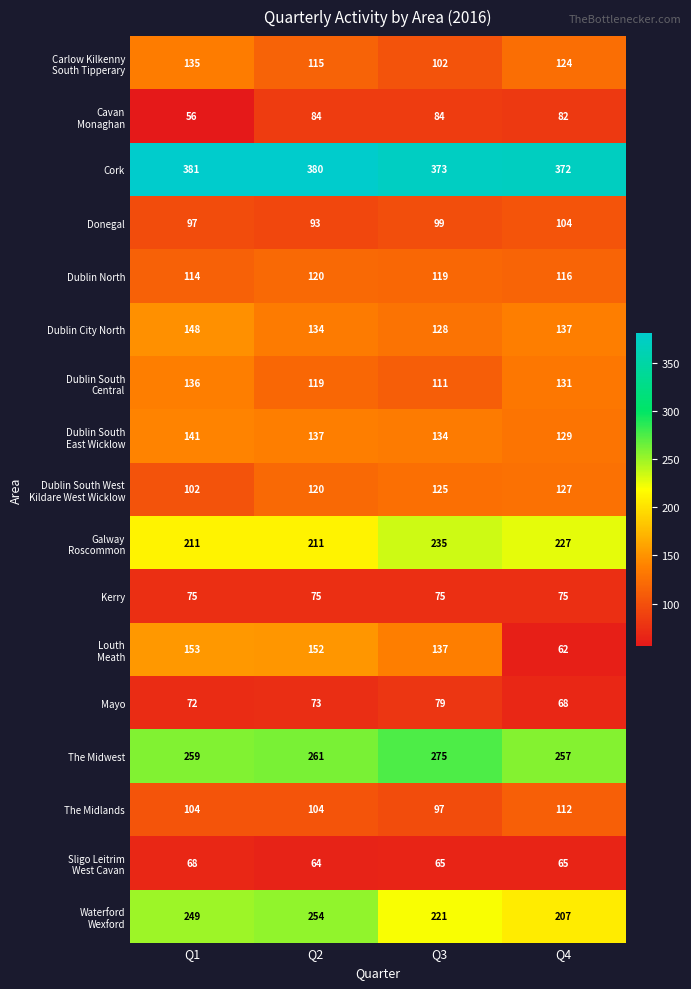

How many data points does each series have?

4